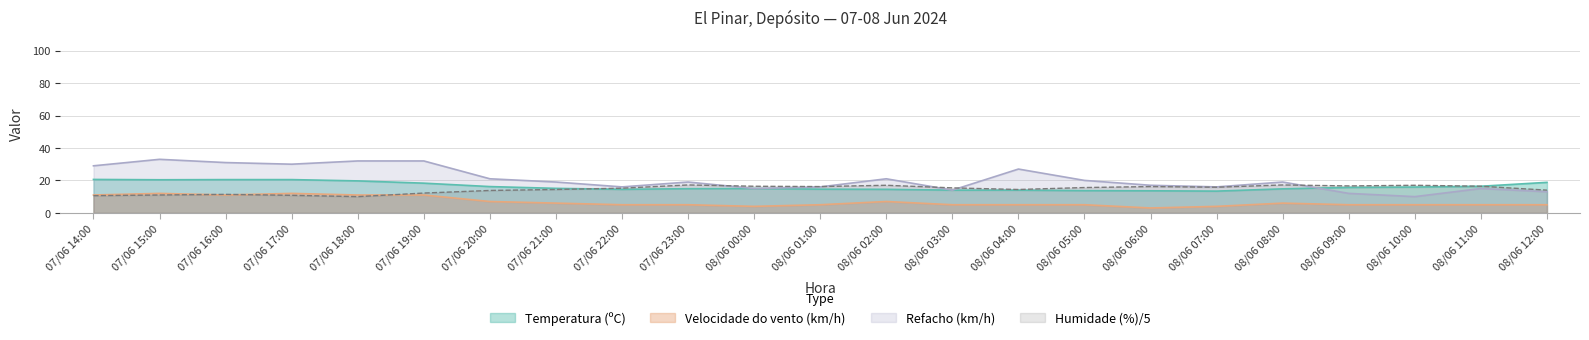

Rank the series at 07/06 19:00 from highest to lowest value.

Refacho (km/h), Temperatura (ºC), Humidade (%)/5, Velocidade do vento (km/h)